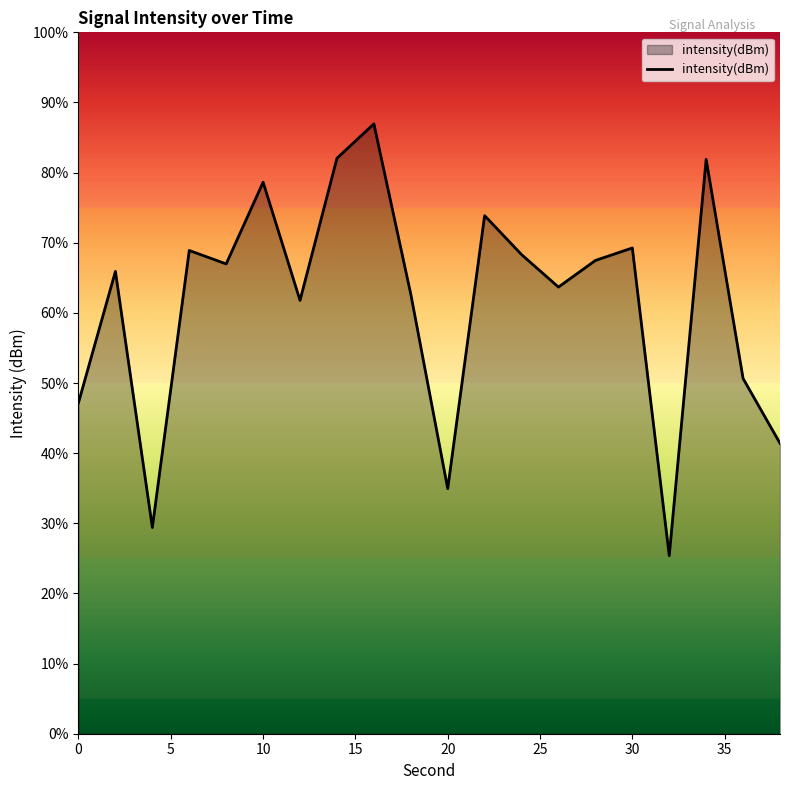

What is the greatest value displayed?

87.0